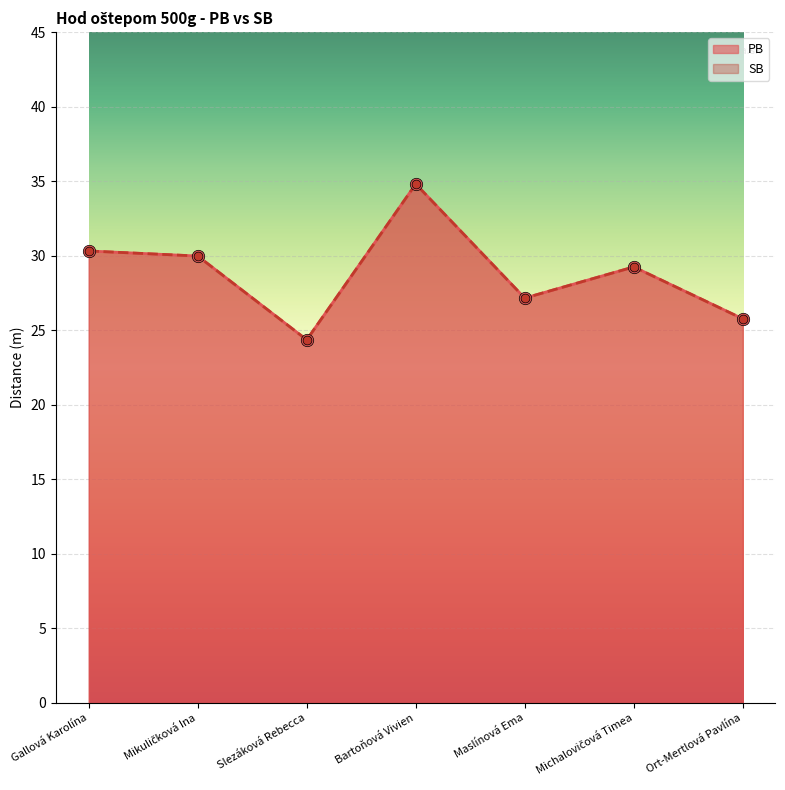

Is the value of PB at Mikuličková Ina greater than the value of SB at Maslínová Ema?

Yes